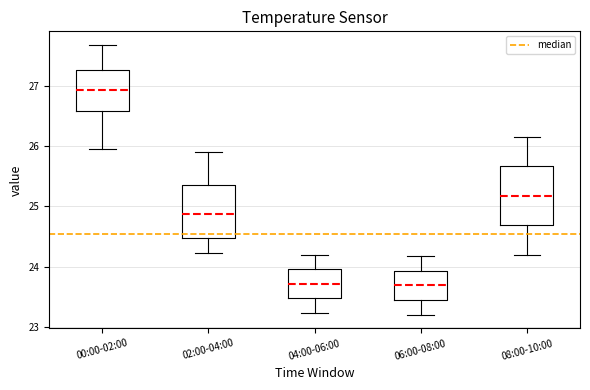

Where is the upper edge of the box for 08:00-10:00 on the y-axis? The values are not printed on the chart, so give them approximately, as read against the axis.

25.7